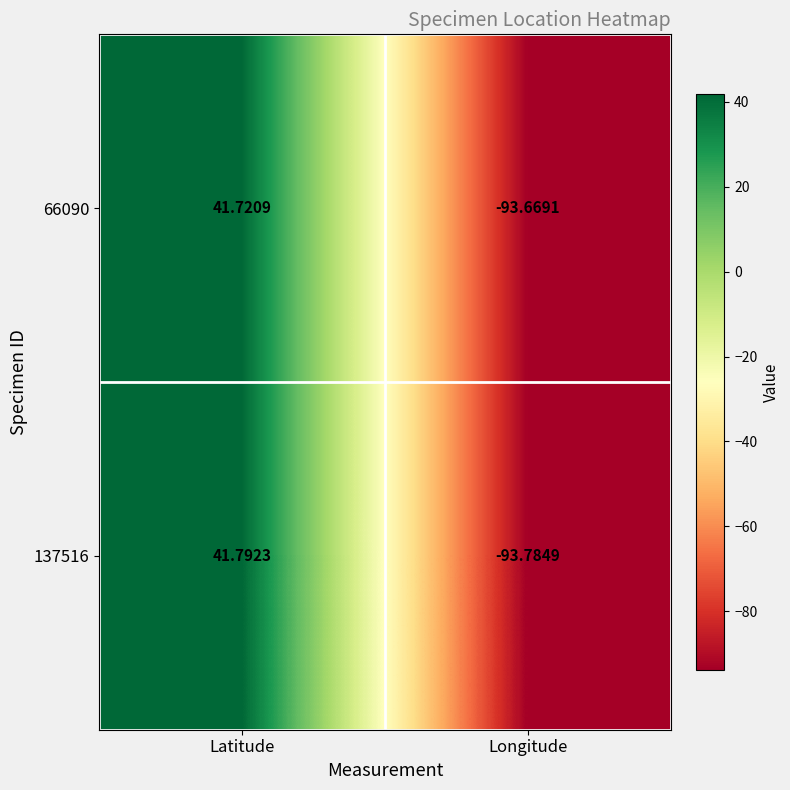

At which label is 66090 closest to -25?

Latitude